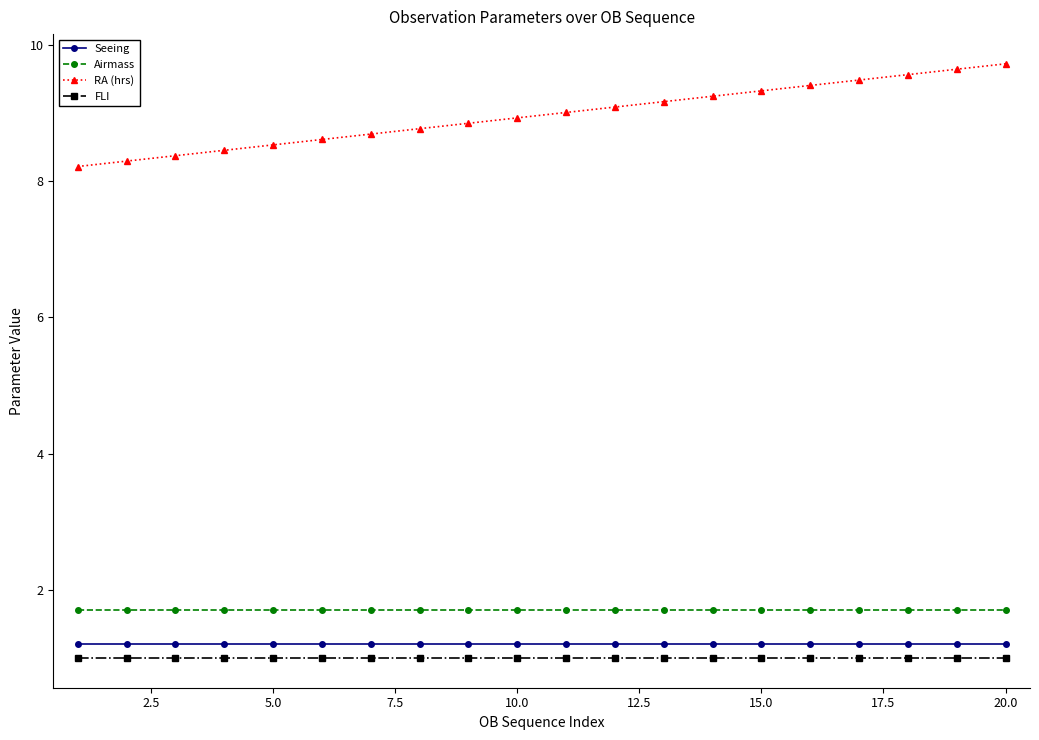

What is the sum of all Airmass values?

34.0